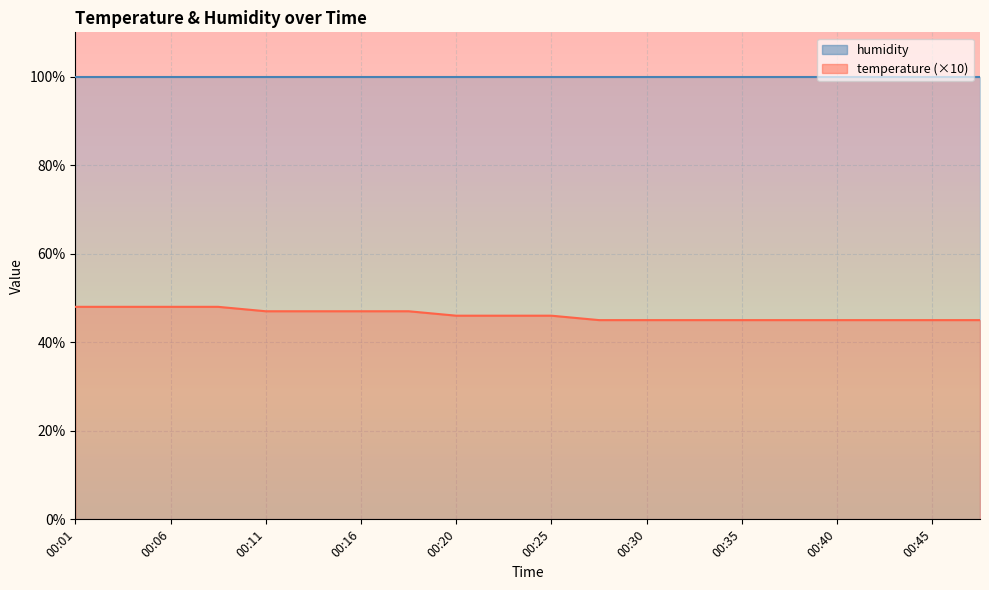

True or false: the data has more than 1 interior local peaks.

False